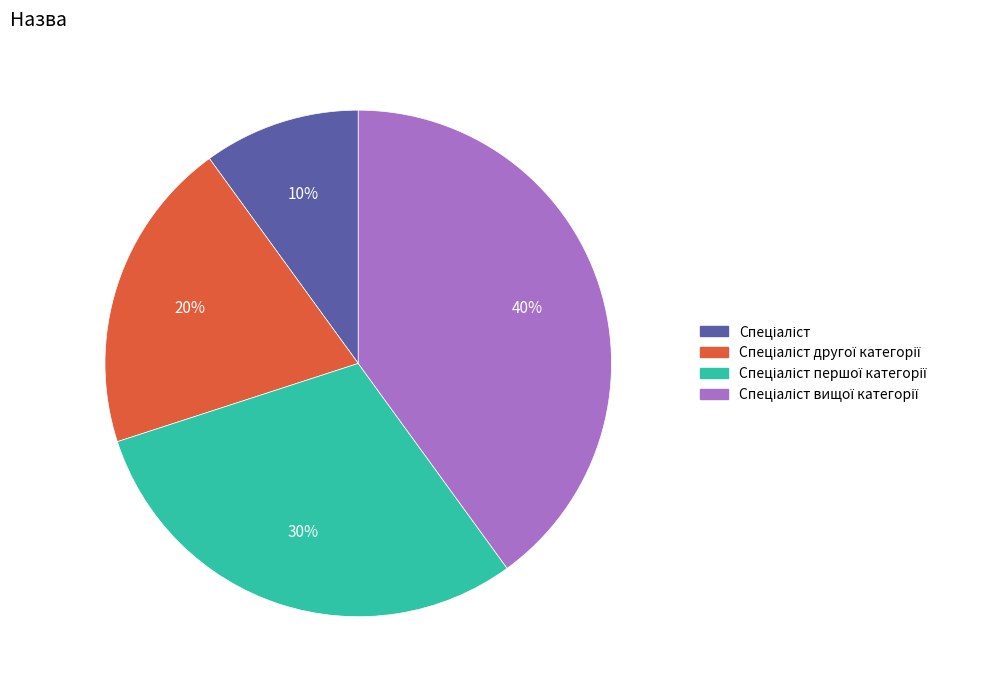

Is there any slice that represents more than half of the pie?

No